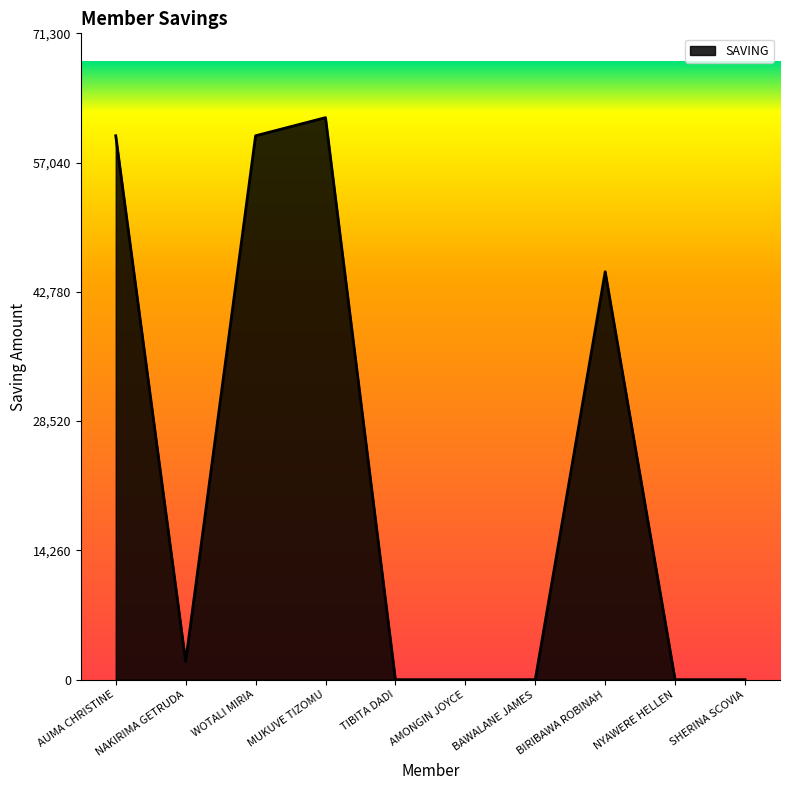

The chart shows a value of 40041 at TIBITA DADI. True or false?

False